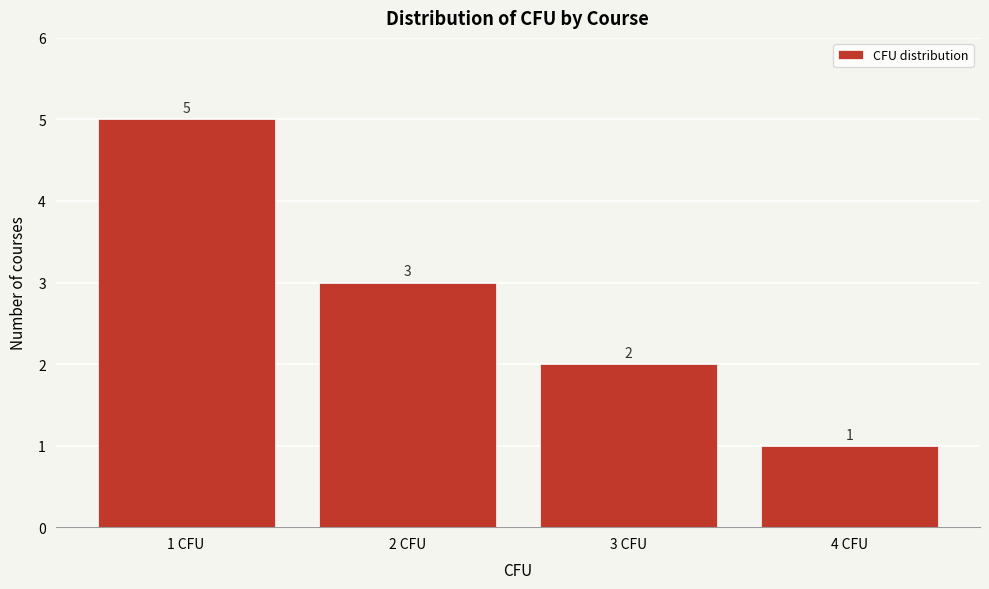

Reading left to right, transcribe this chart: for each bar, give the range it covers on the x-axis and its height.

0.5 to 1.5: 5
1.5 to 2.5: 3
2.5 to 3.5: 2
3.5 to 4.5: 1